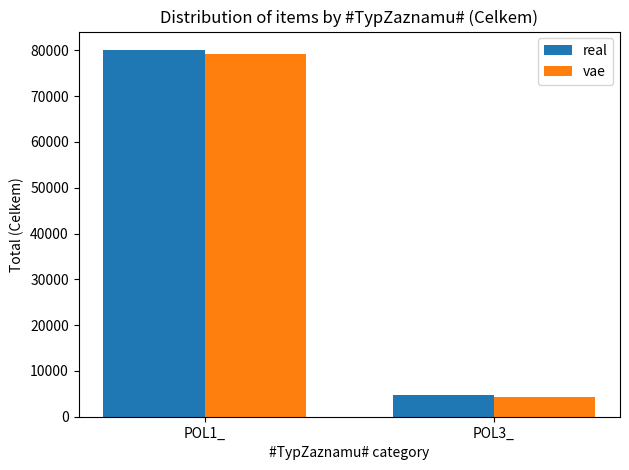

What is the sum of all real values?

84937.5